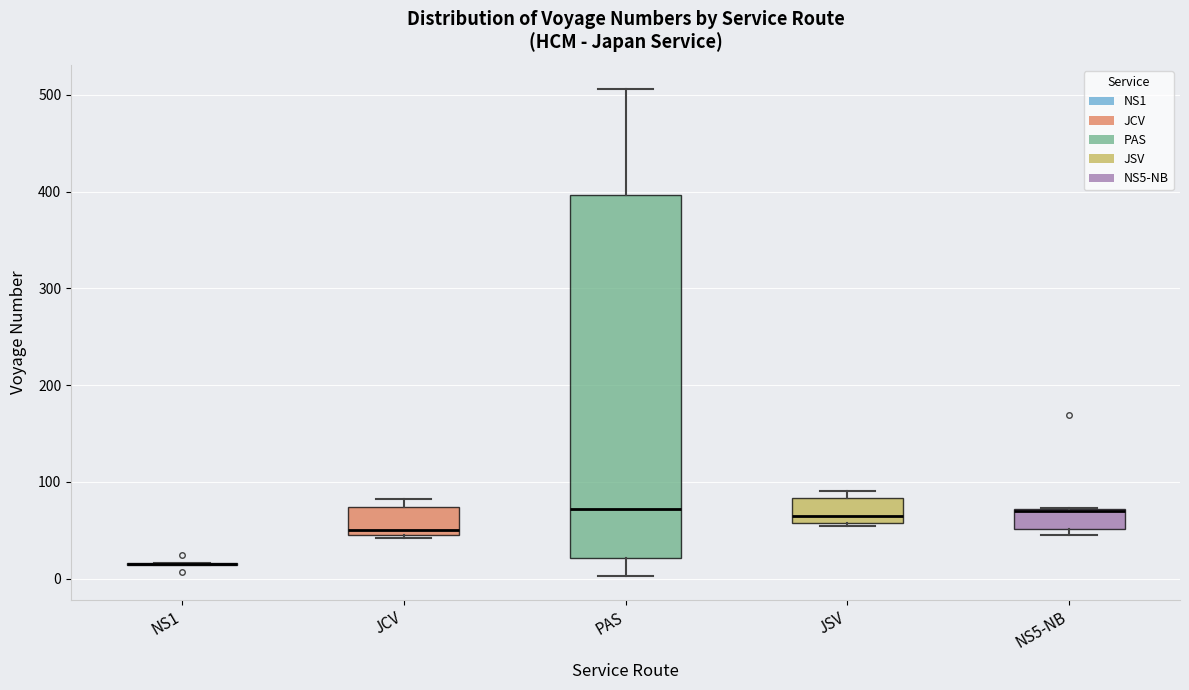

Reading left to right, read every box against the y-axis: the position of its median line, the range the box covers, and the ends of its whiskers. The values are not printed on the chart, so give them approximately, as read against the axis.

NS1: box collapsed to a line at 20, whiskers 10 to 20
JCV: median 50, box 40 to 70, whiskers 40 to 80
PAS: median 70, box 20 to 400, whiskers 0 to 510
JSV: median 60 (just above the box's lower edge), box 60 to 80, whiskers 50 to 90
NS5-NB: median 70, box 50 to 70, whiskers 50 (just below the box's lower edge) to 70